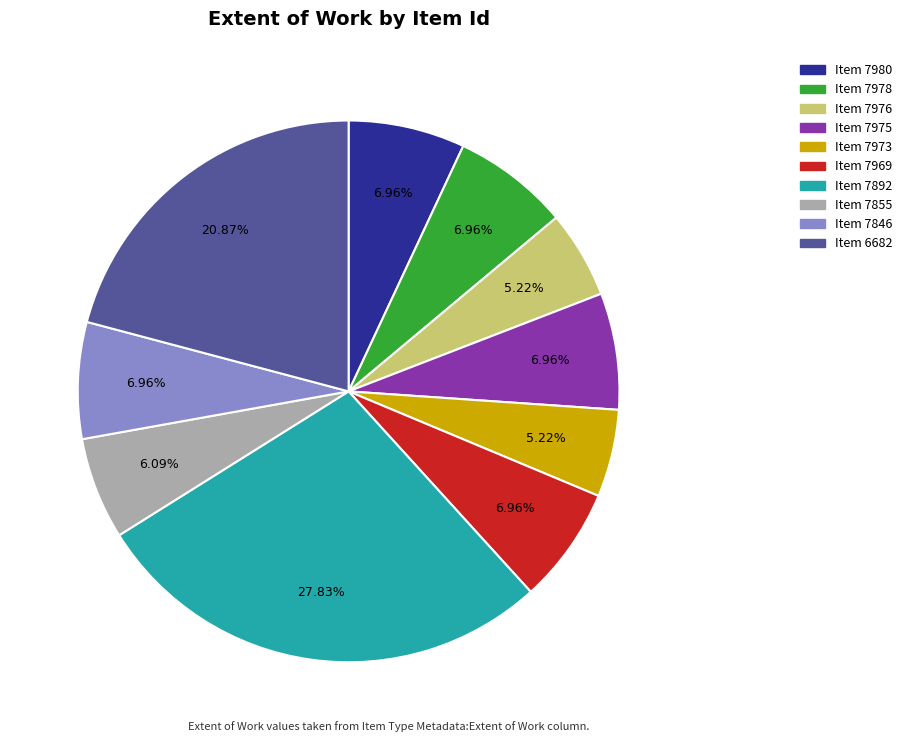

Is there any slice that represents more than half of the pie?

No